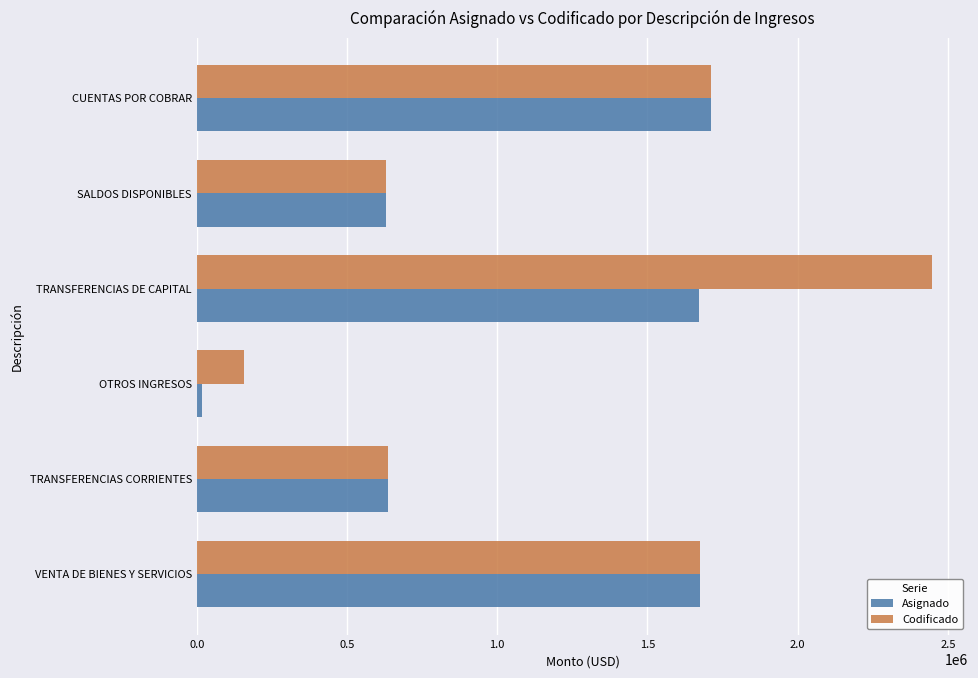

What is the sum of all Codificado values?

7255454.8